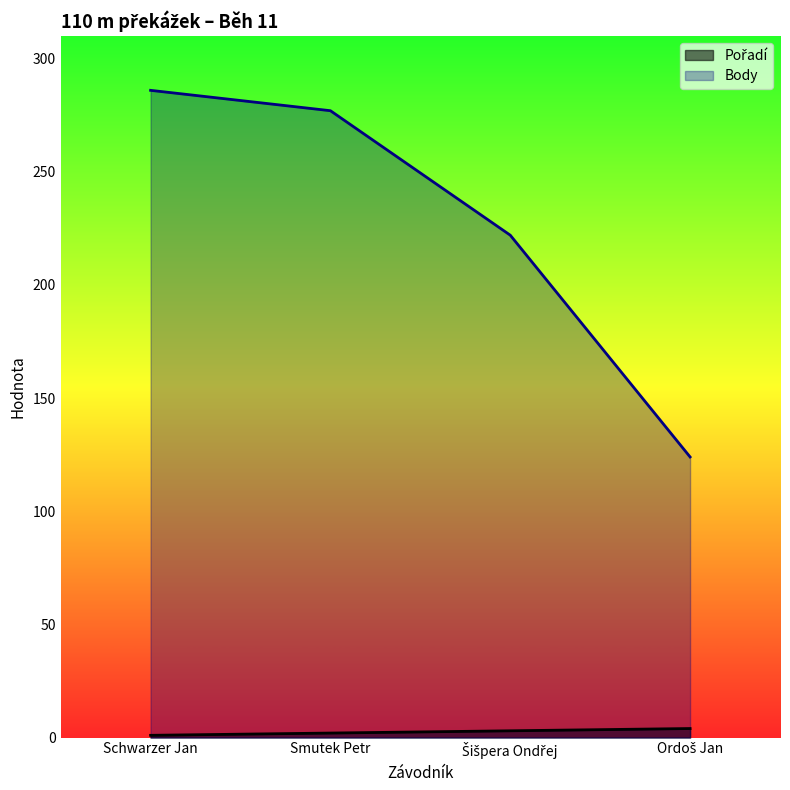

What are all the series names shown in the legend?

Pořadí, Body